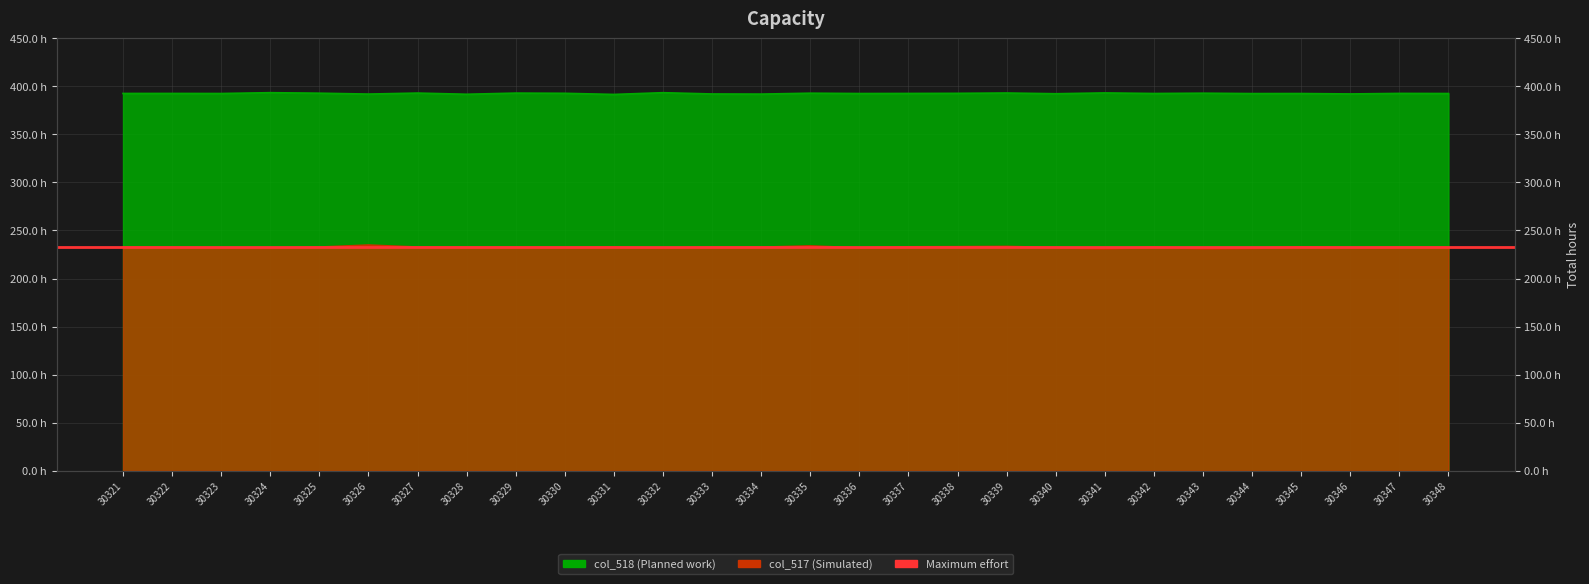

What is the spread (max minus min) of values at 30329?

16038